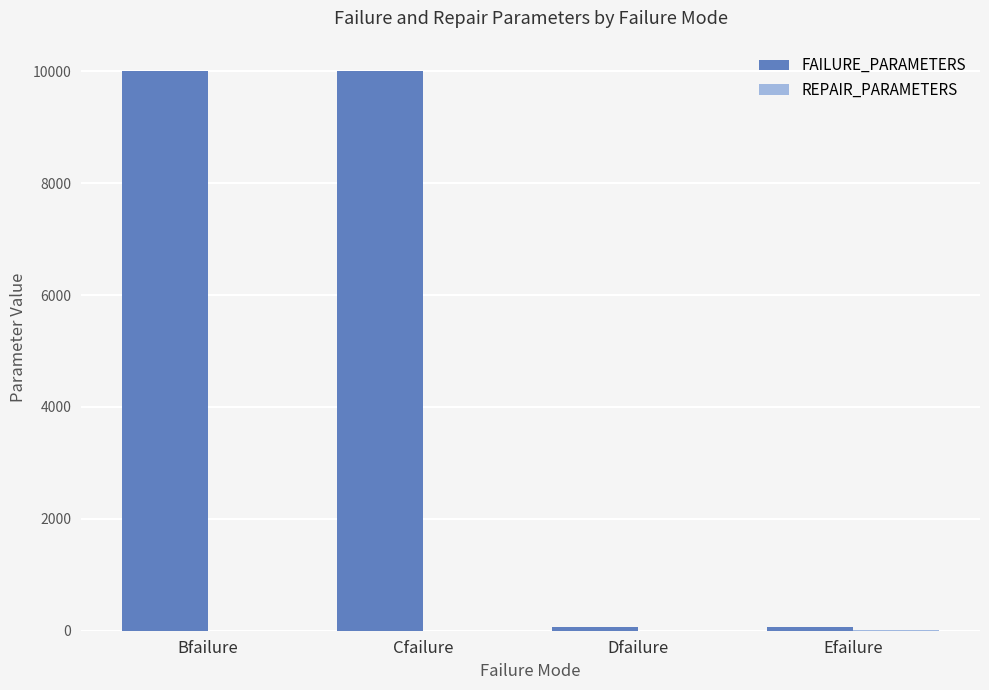

What is the maximum value shown in the chart?

10000.0